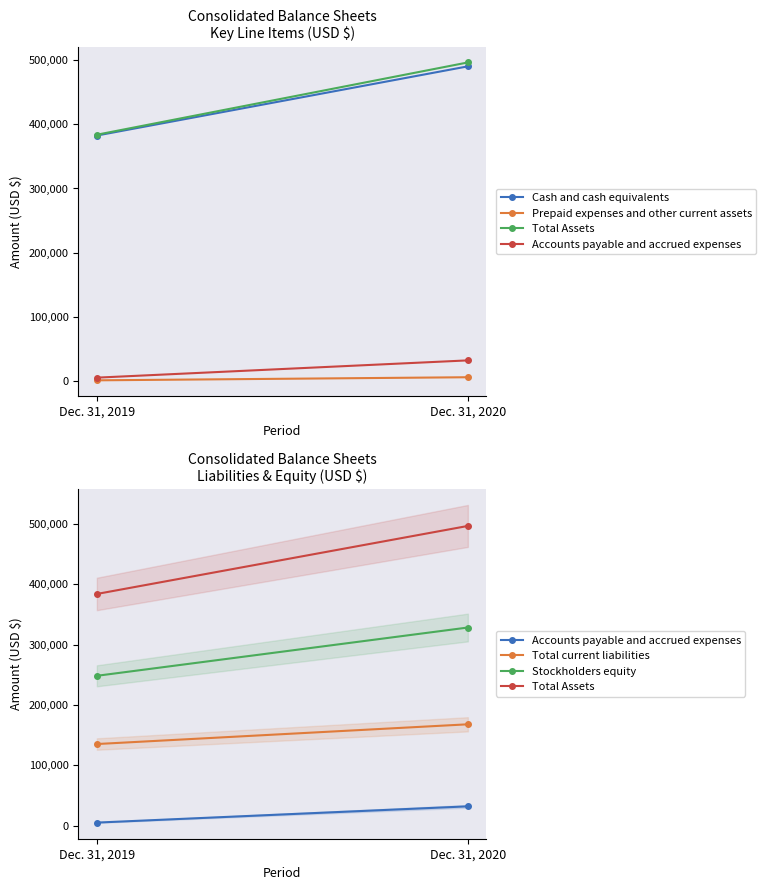

What is the average value of the Cash and cash equivalents series?

436321